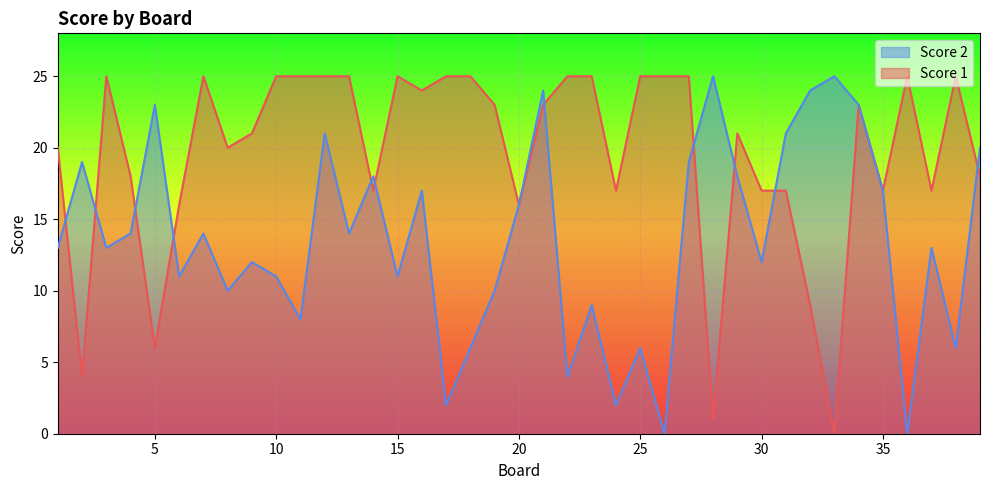

Which category has the highest value in the Score 2 series?

28